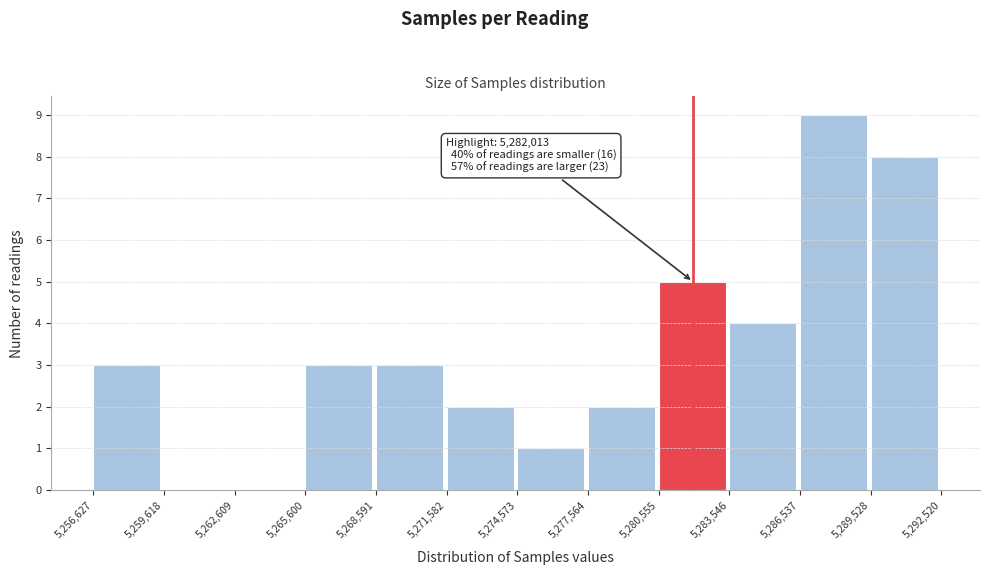

Over which range of the x-axis is the bar tallest?

5,286,537 to 5,289,528